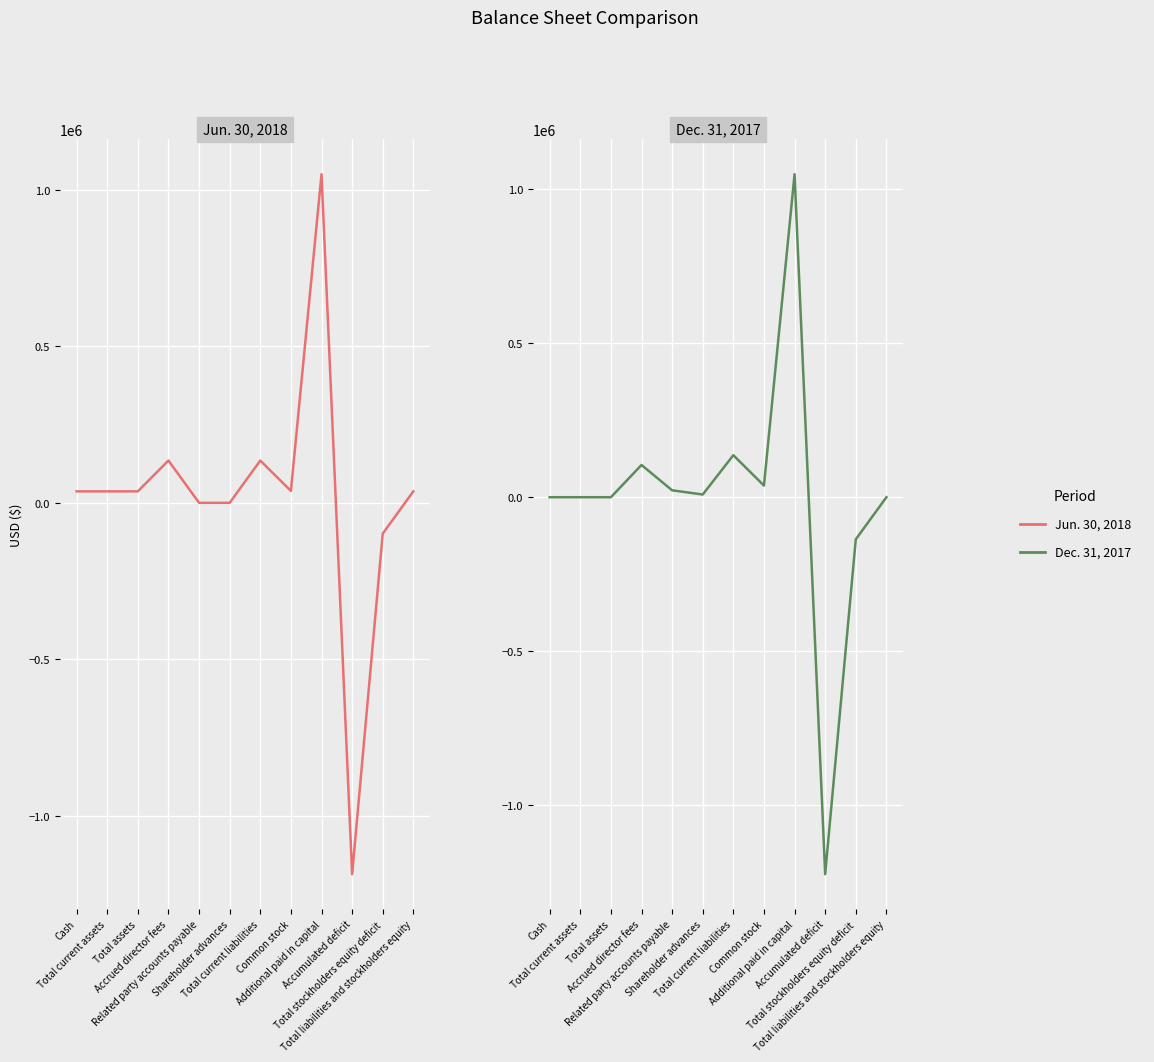

Which series has the largest total across all categories?

Jun. 30, 2018